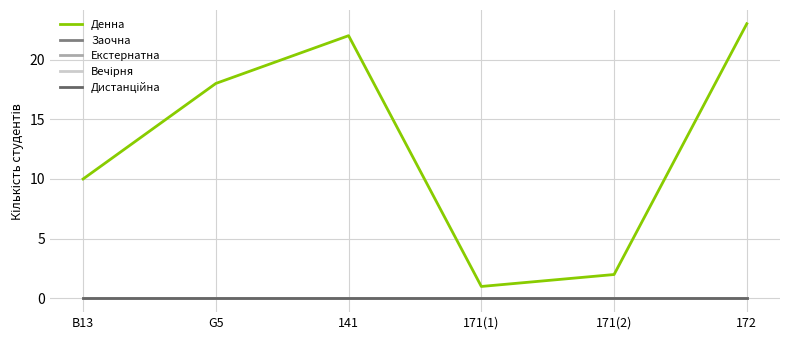

Which series has the widest spread of values?

Денна